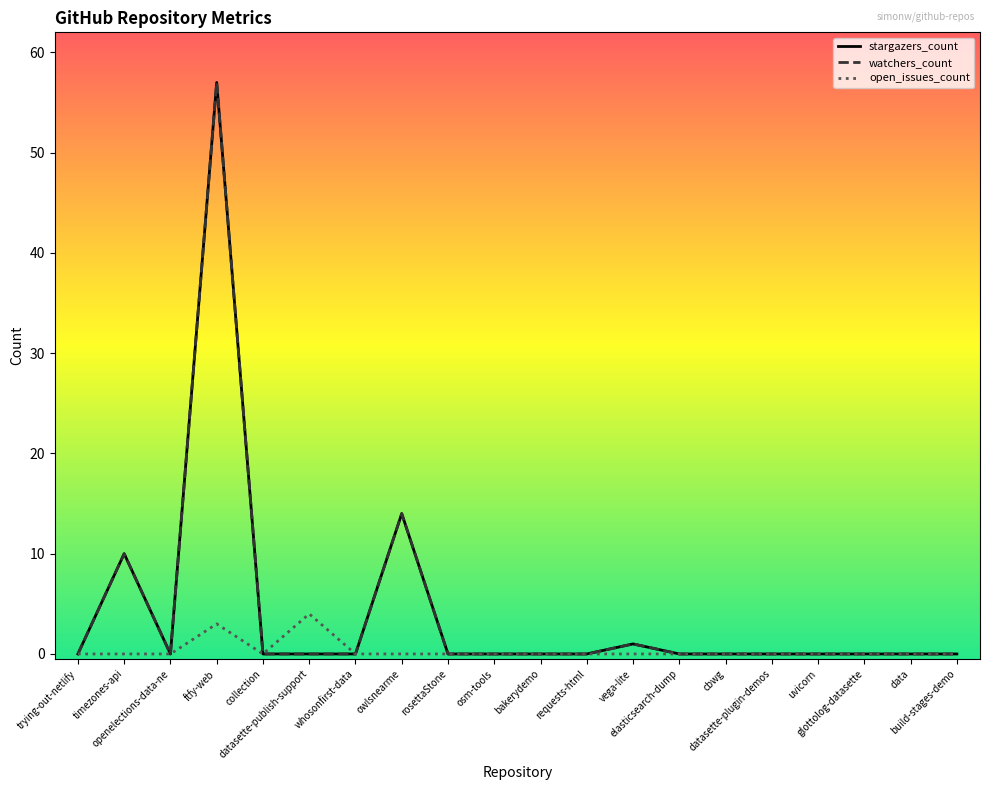

The value of watchers_count at ftfy-web is 84. True or false?

False